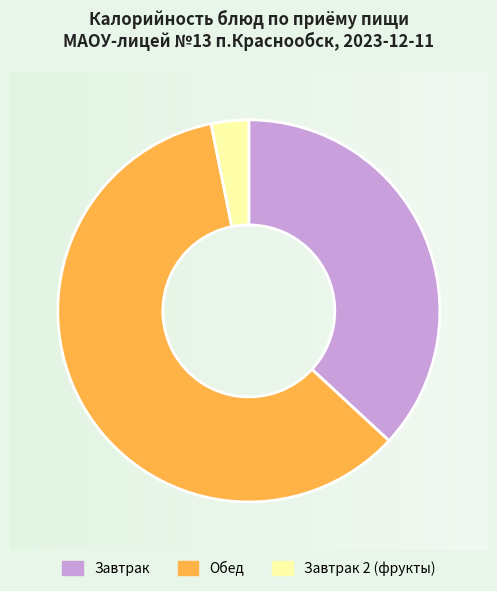

Count the number of slices in the pie.

3